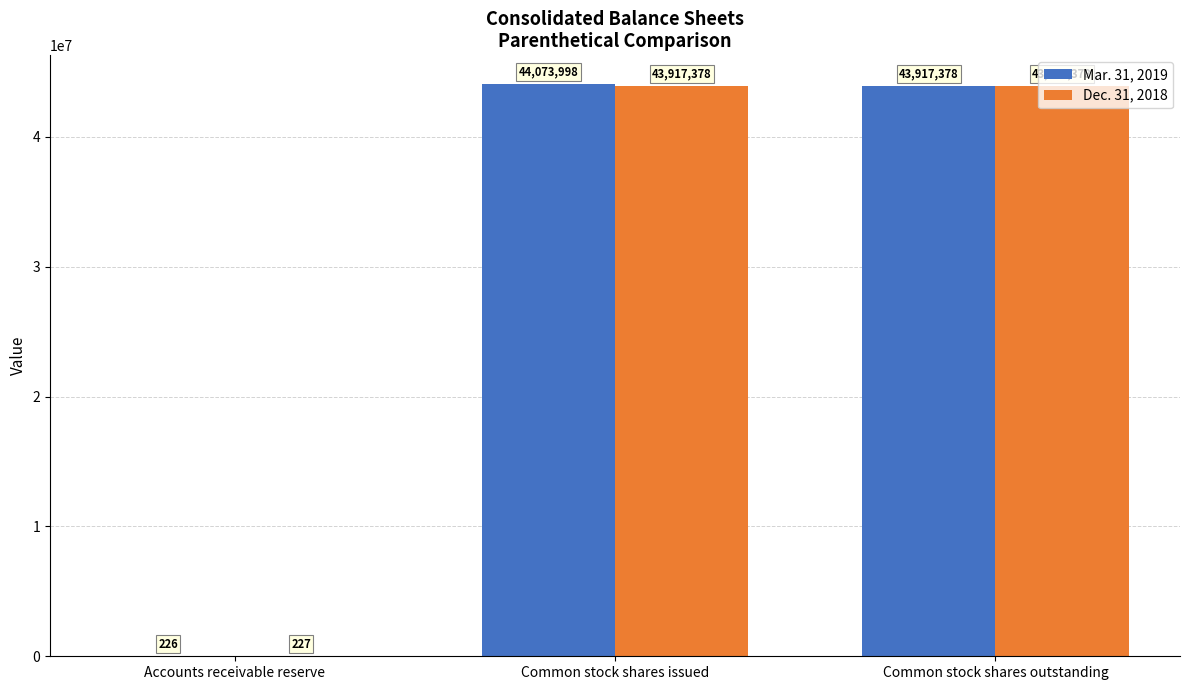

Read the Dec. 31, 2018 value at Common stock shares issued.

43917378